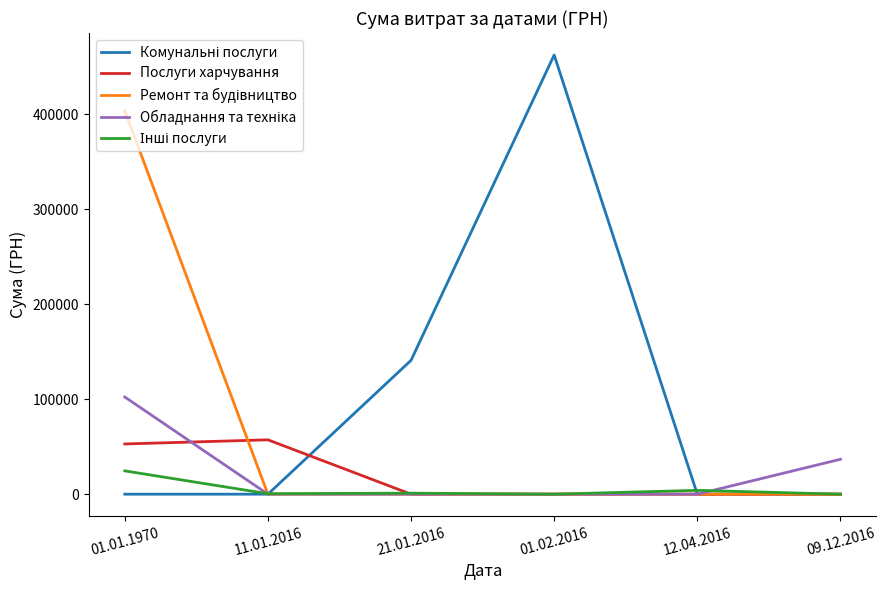

At which category does the chart reach its peak across all series?

01.02.2016